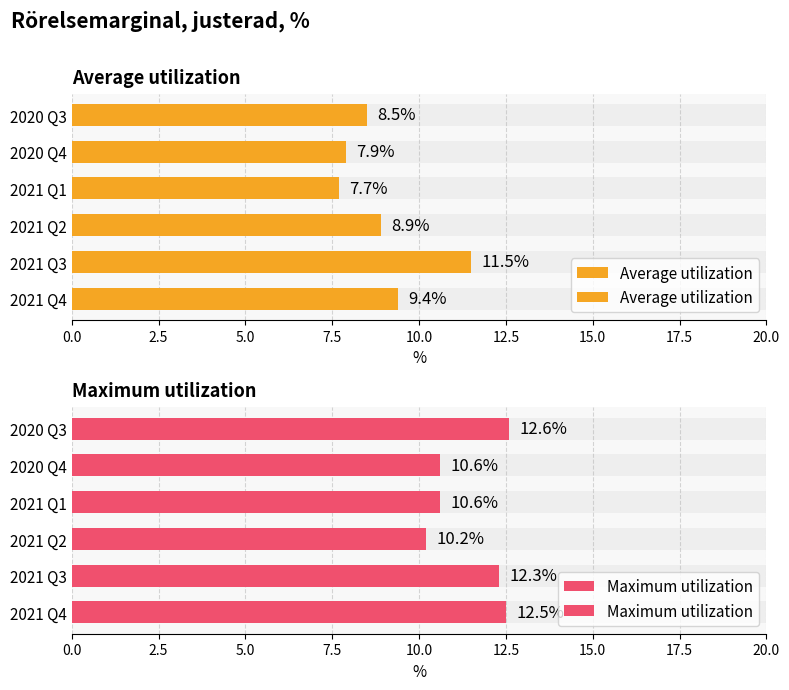

True or false: Average utilization has a value of 2.5 at 2020 Q4.

False